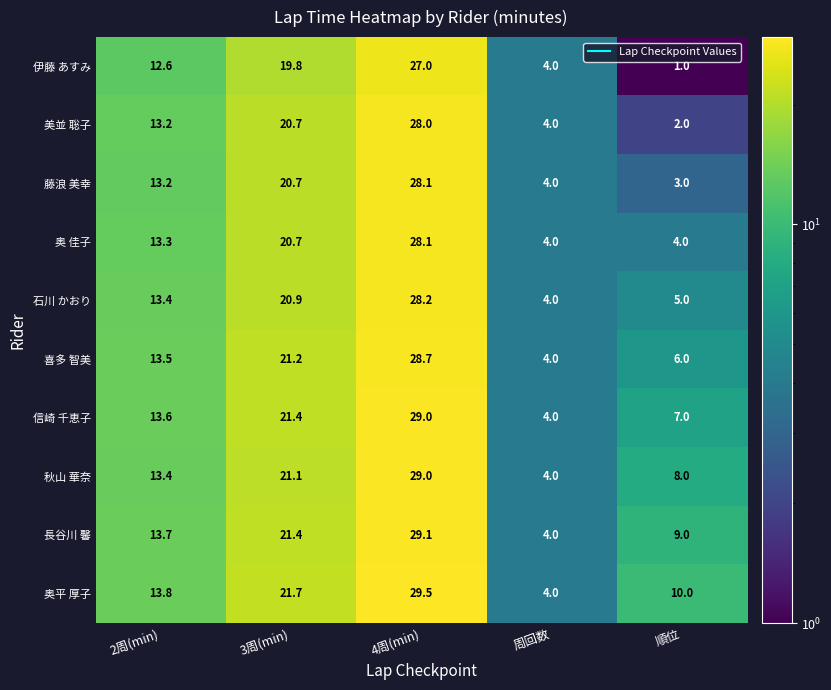

True or false: 喜多 智美 has a value of 34.6 at 3周(min).

False